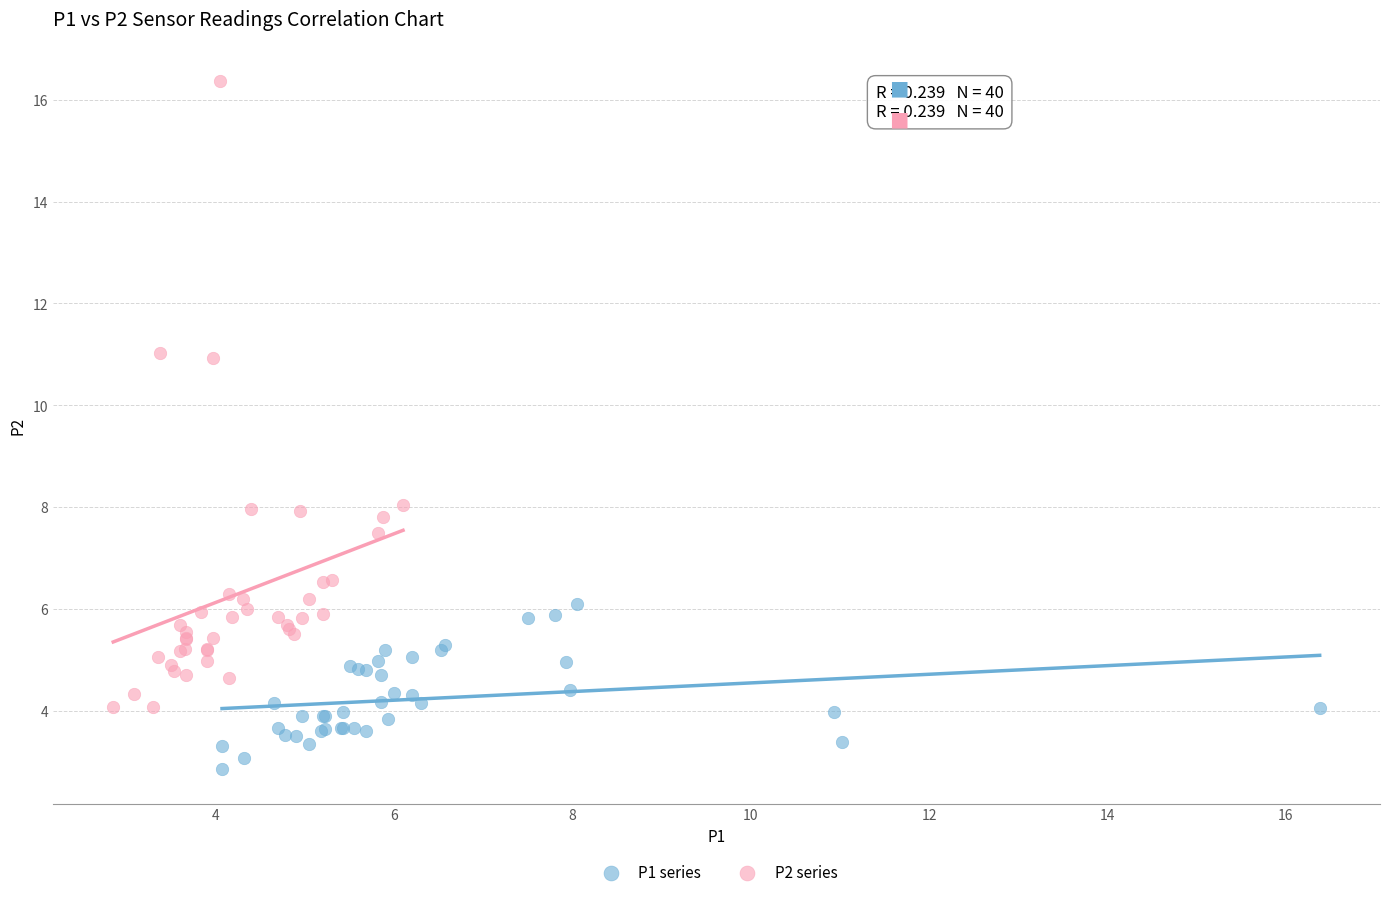

Which series has the largest Y range (max minus min)?

P2 series